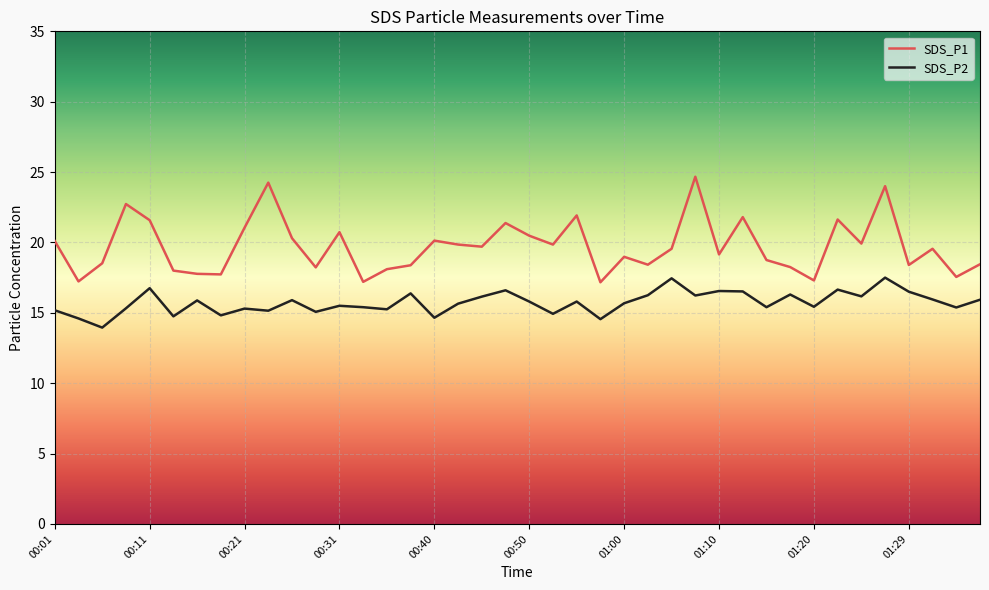

What is the difference between the maximum and minimum values in the SDS_P1 series?

7.5